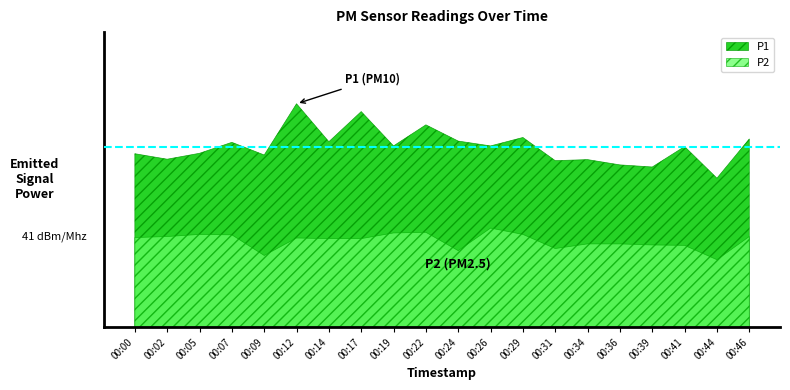

How many interior local peaks does the P1 series have?

7